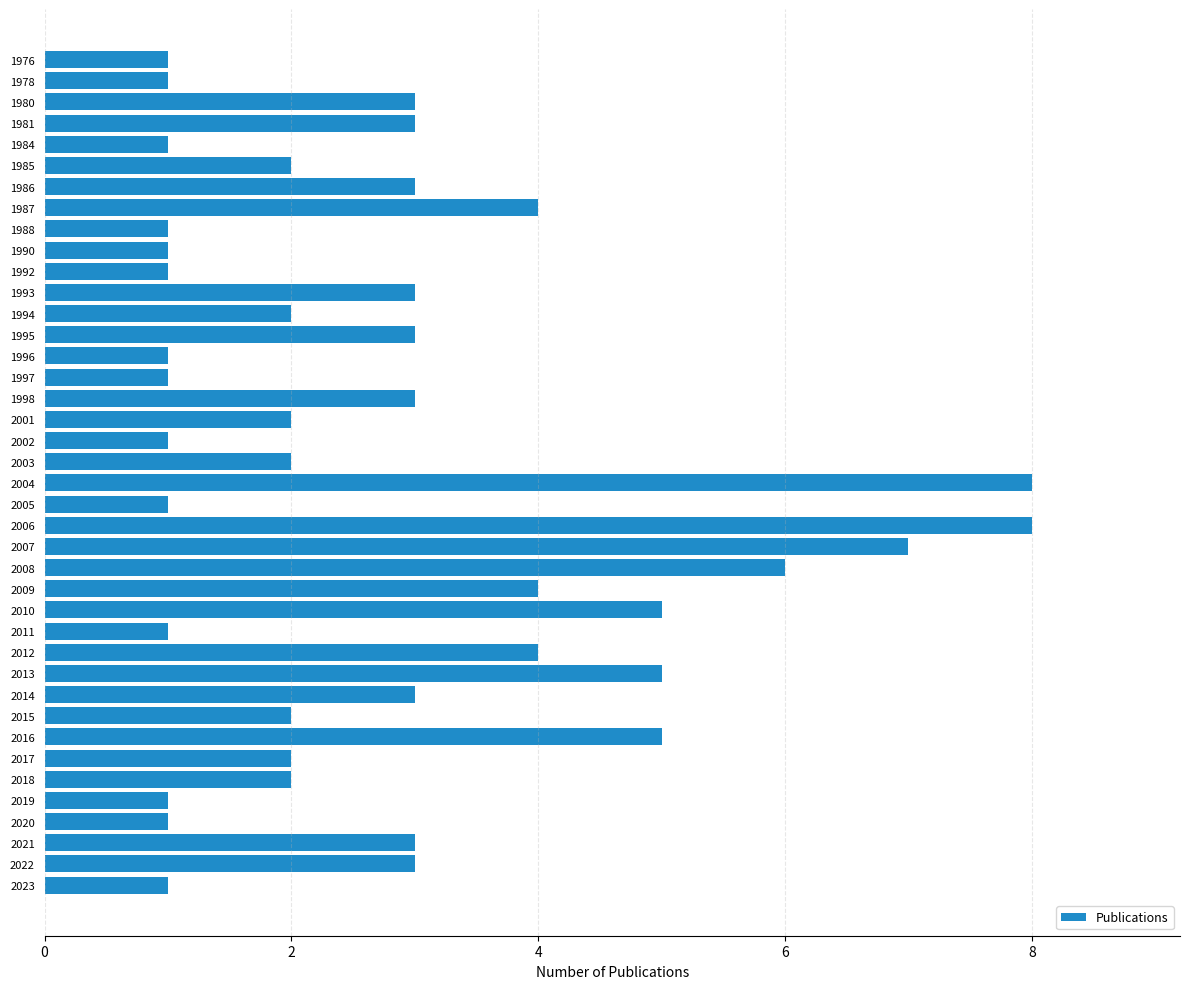

The value at 1998 is 1. True or false?

False